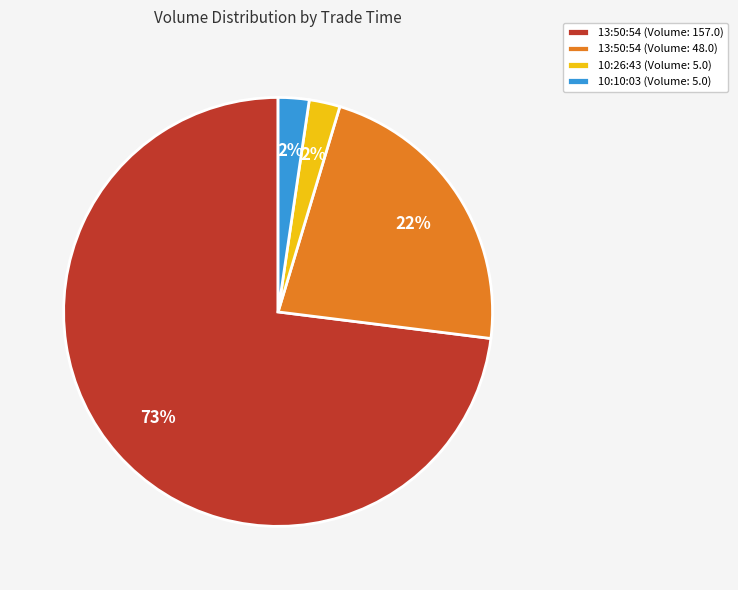

What percentage is the 10:10:03 (Volume: 5.0) slice, to the nearest percent?

2%